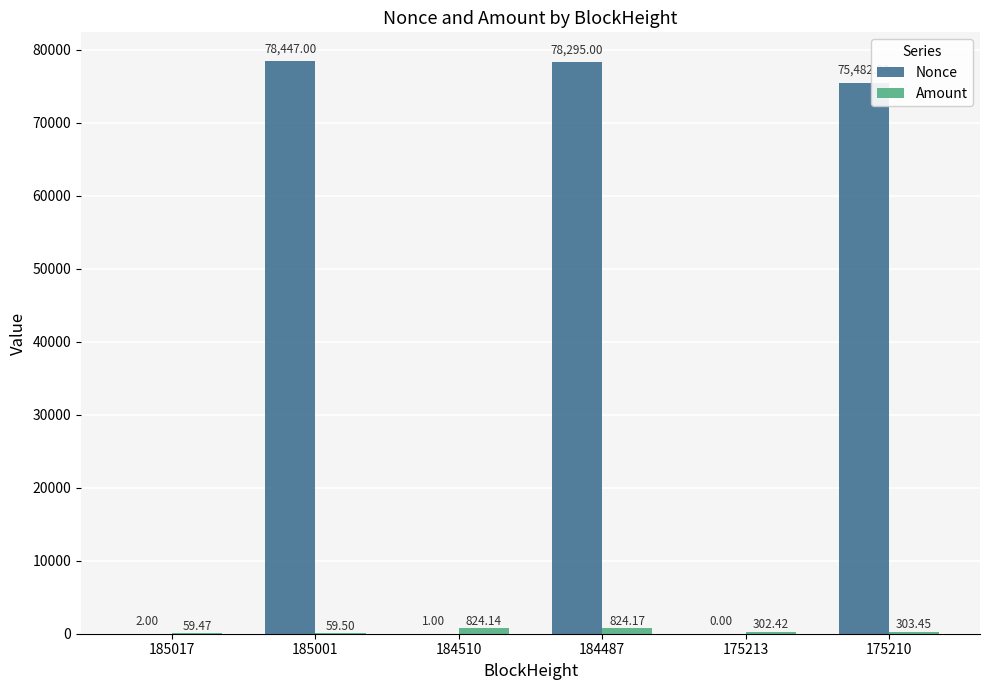

Read the Nonce value at 175210.

75482.0